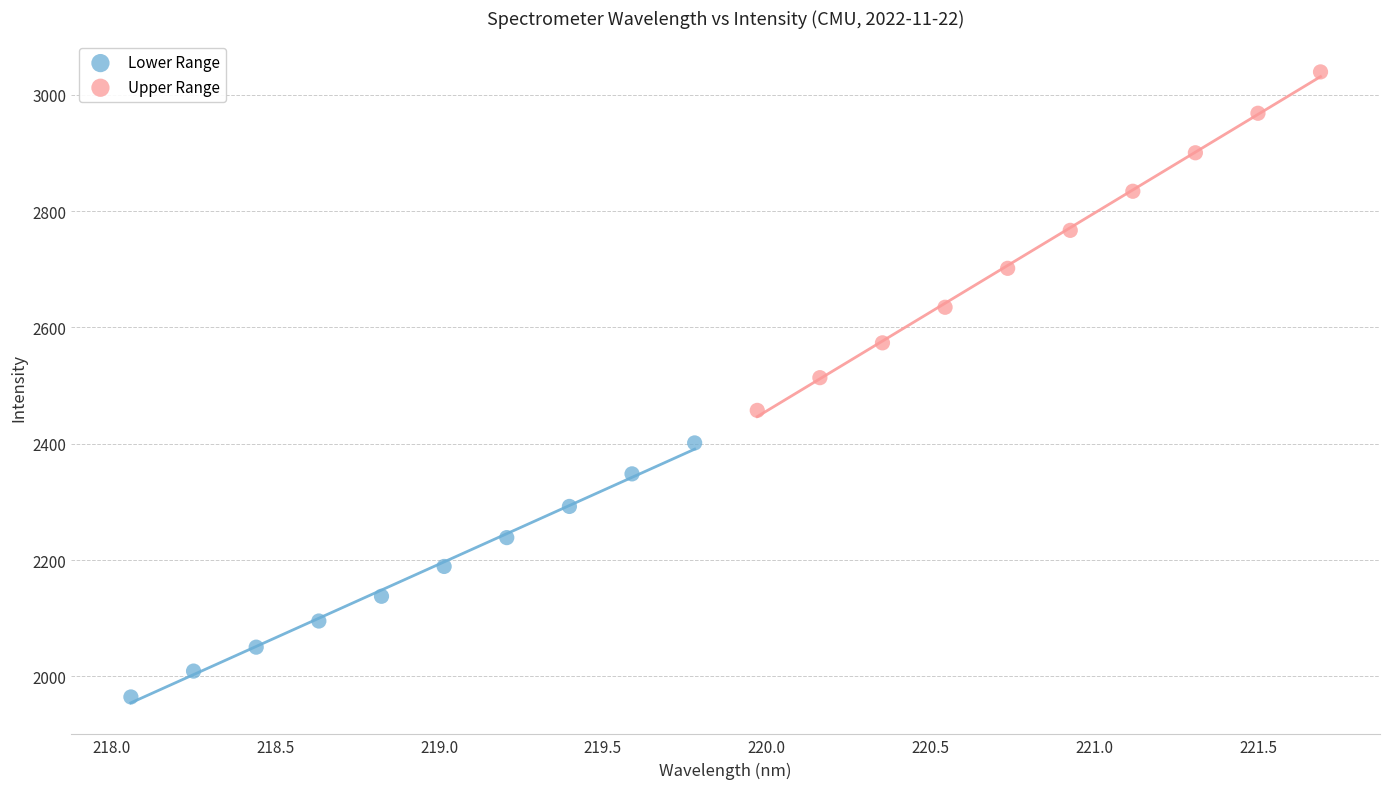

Which series reaches the minimum Y coordinate?

Lower Range